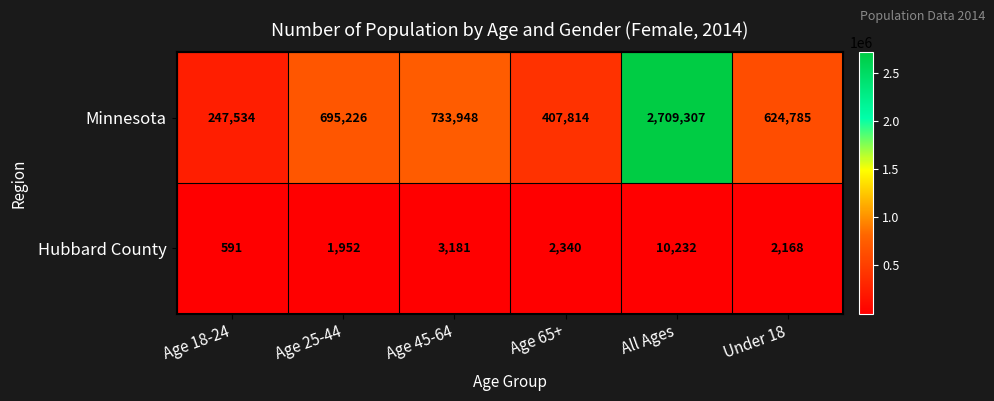

Which series has the widest spread of values?

Minnesota